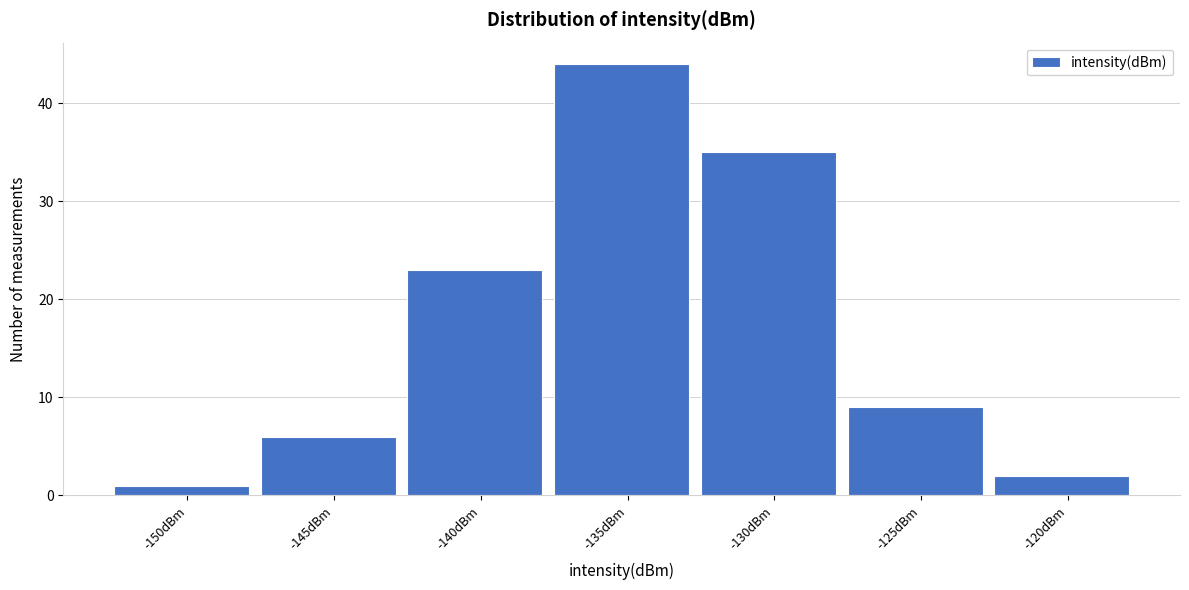

Reading right to left, what are all the values shown in this chart?

2	9	35	44	23	6	1